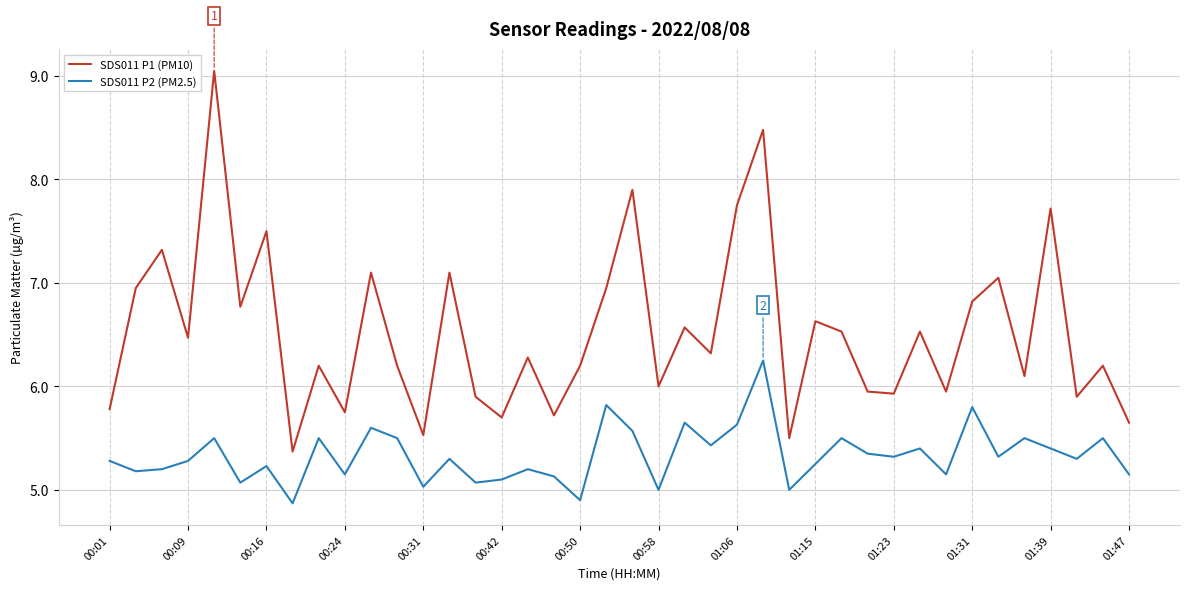

List the series in order of their overall mean, lowest first.

SDS011 P2 (PM2.5), SDS011 P1 (PM10)